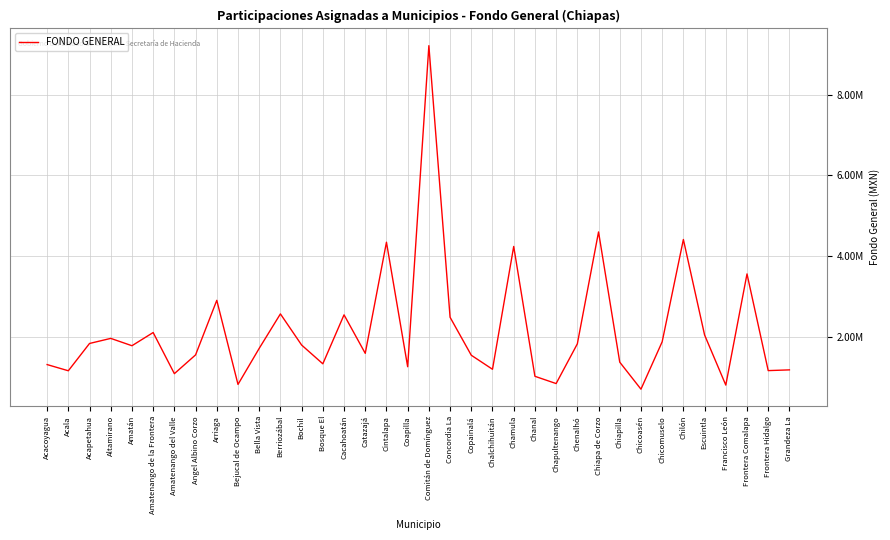

Between Grandeza La and Chicomuselo, which is larger?

Chicomuselo